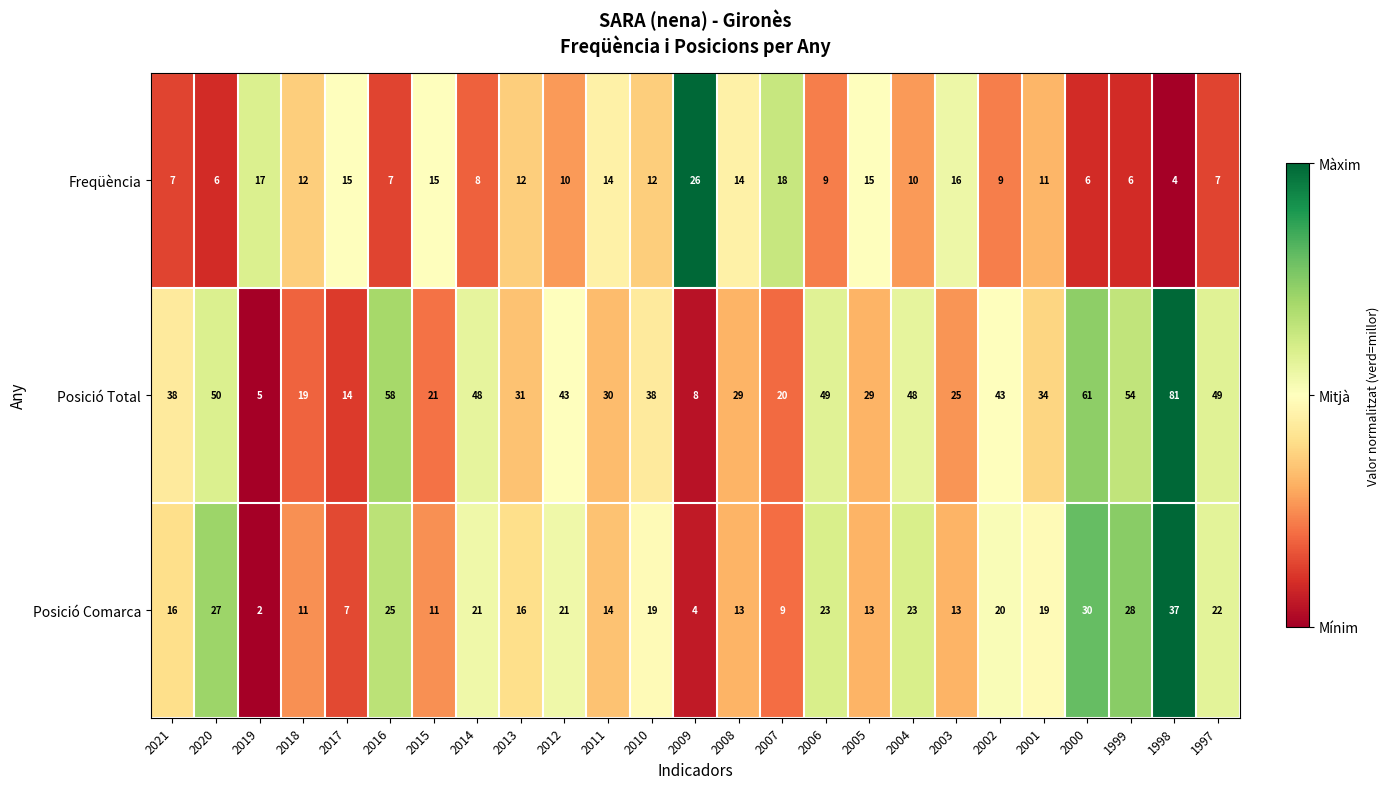

What value does the Freqüència series have at 2015, to the nearest 10?

20